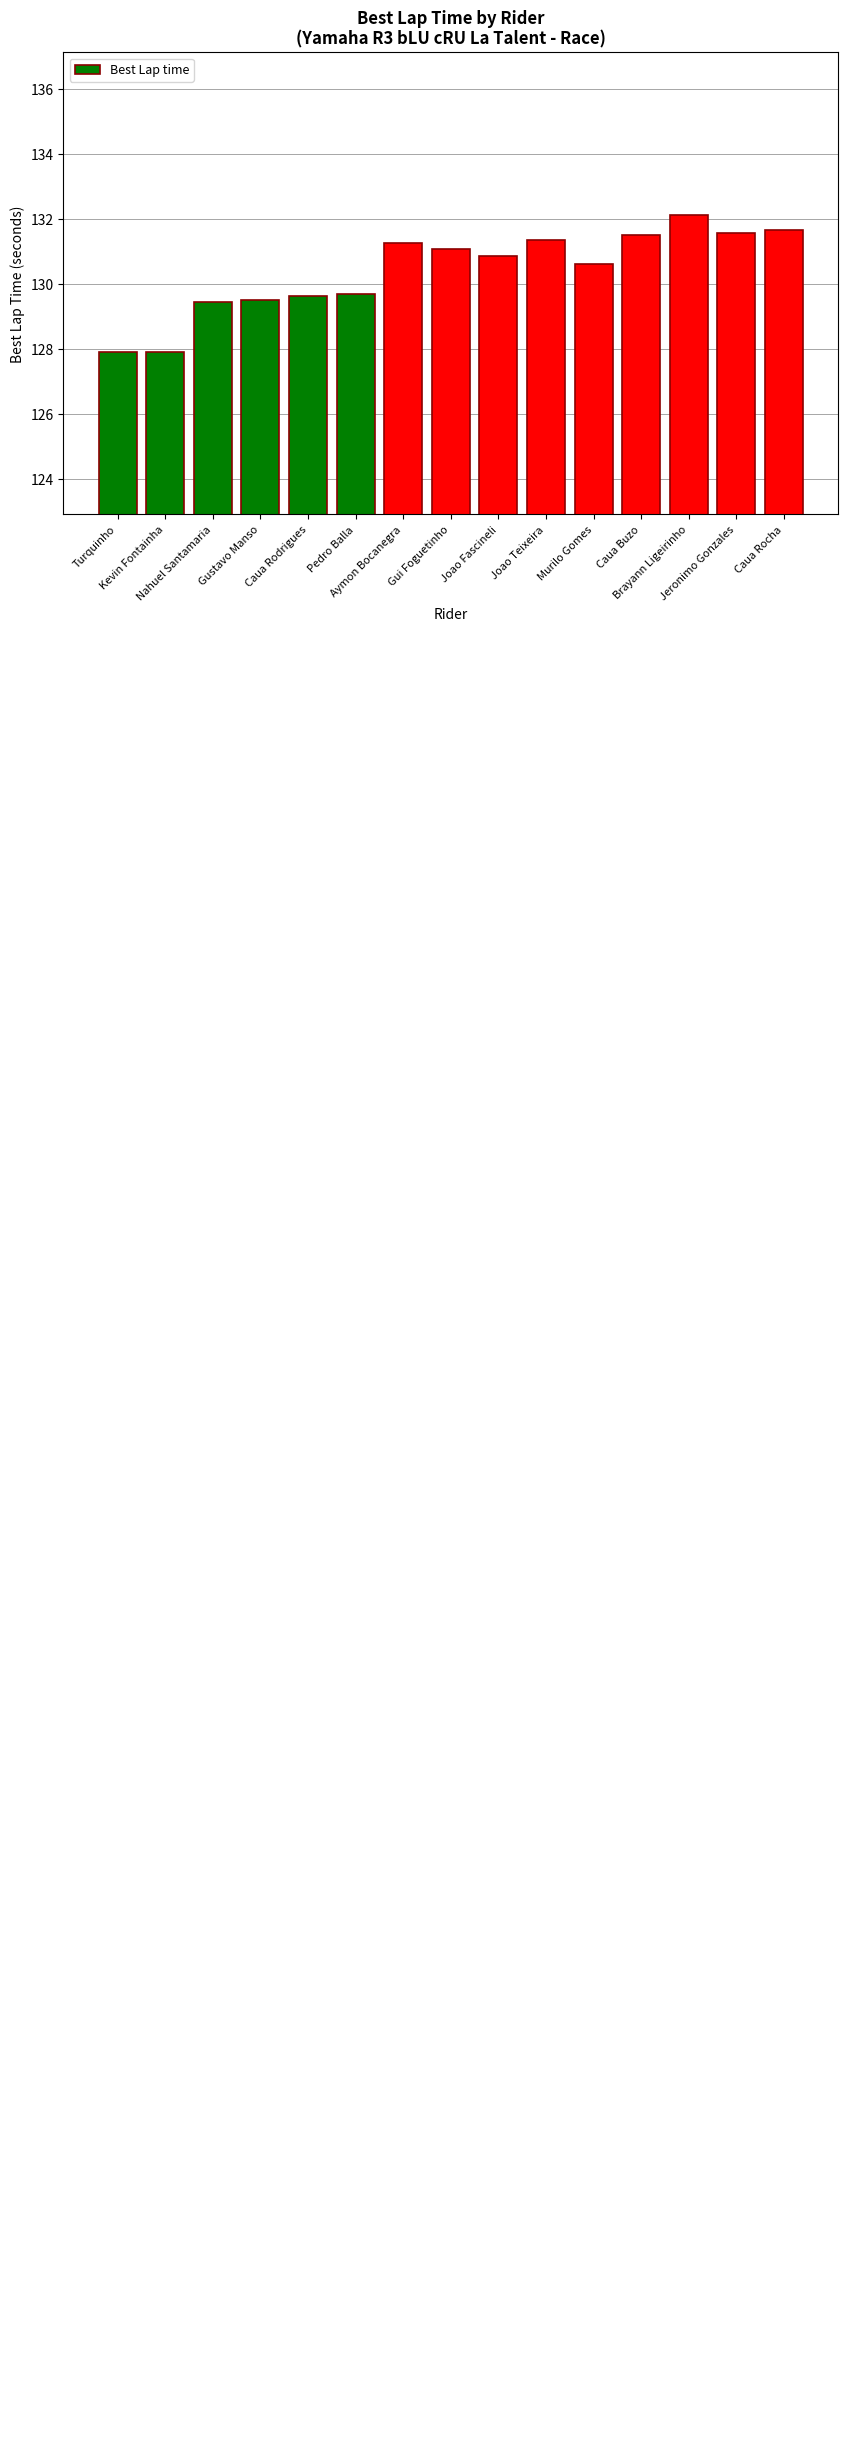

Are the bars horizontal?

No